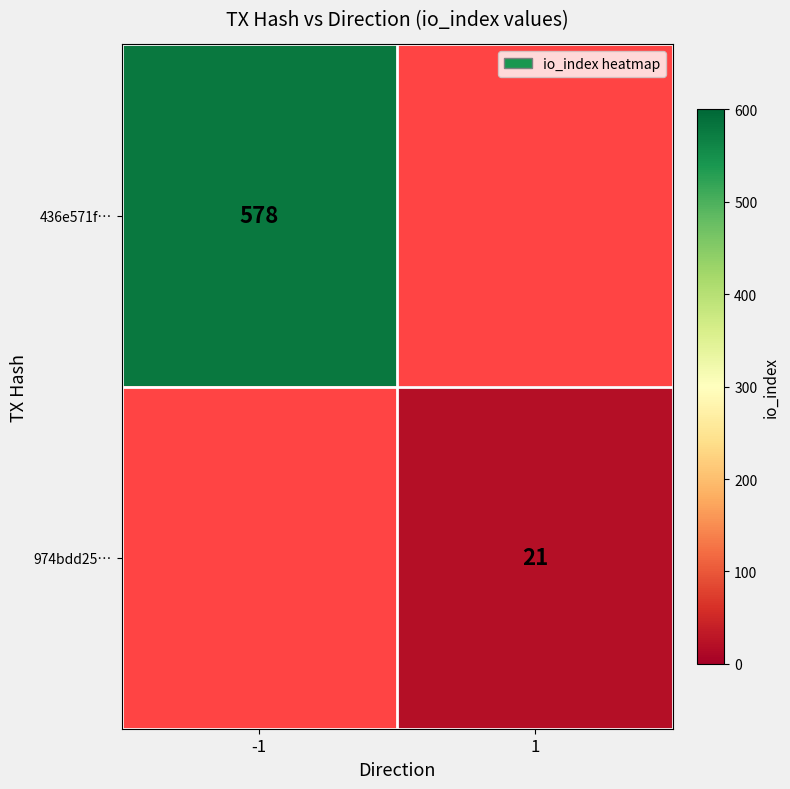

True or false: 974bdd25… has a value of 31 at 1.

False